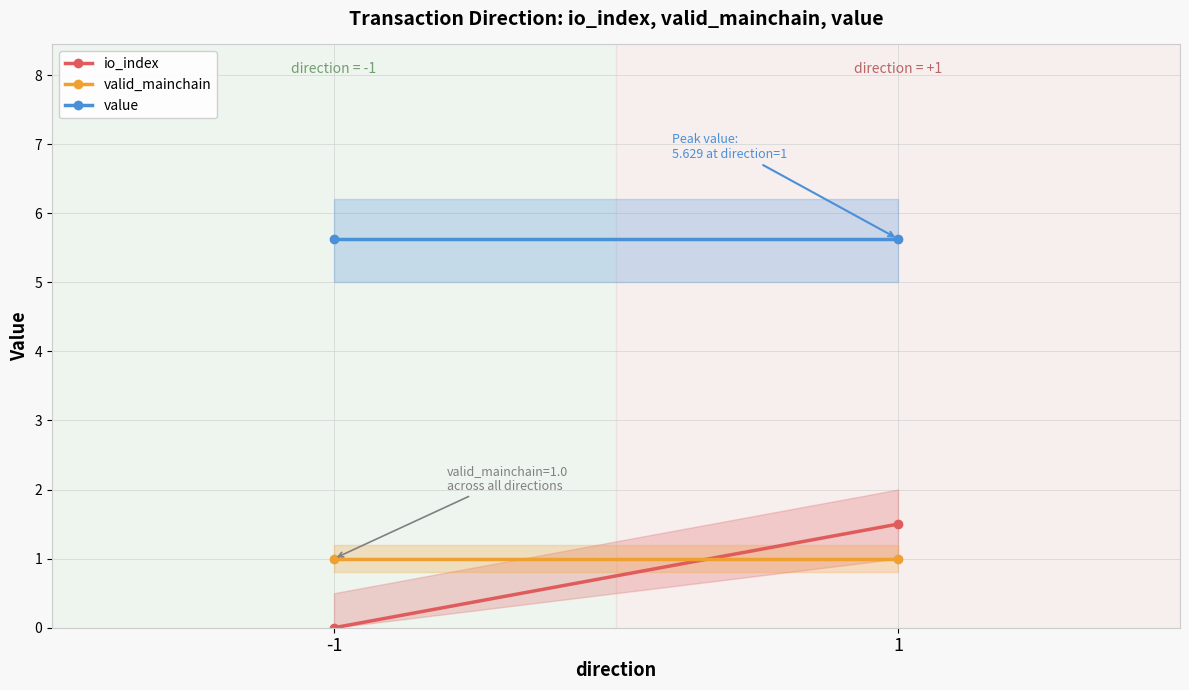

What is the average value of the valid_mainchain series?

1.0